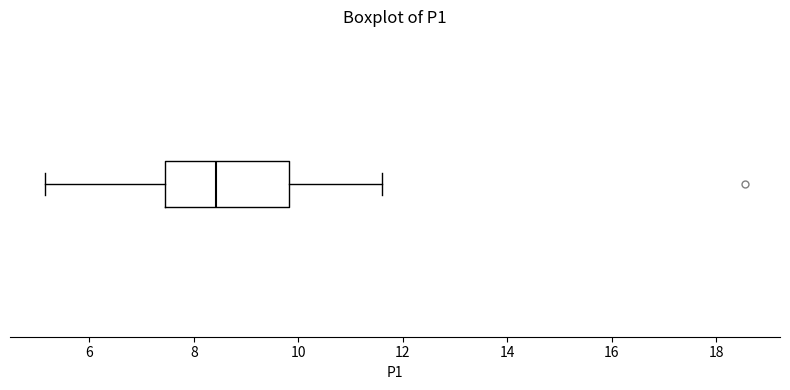

Transcribe this box plot: give where the median line is, the range the box spans, and where the two whiskers end, as read against the x-axis. The values are not printed on the chart, so give them approximately, as read against the axis.

median 8.4, box 7.4 to 9.8, whiskers 5.2 to 11.6